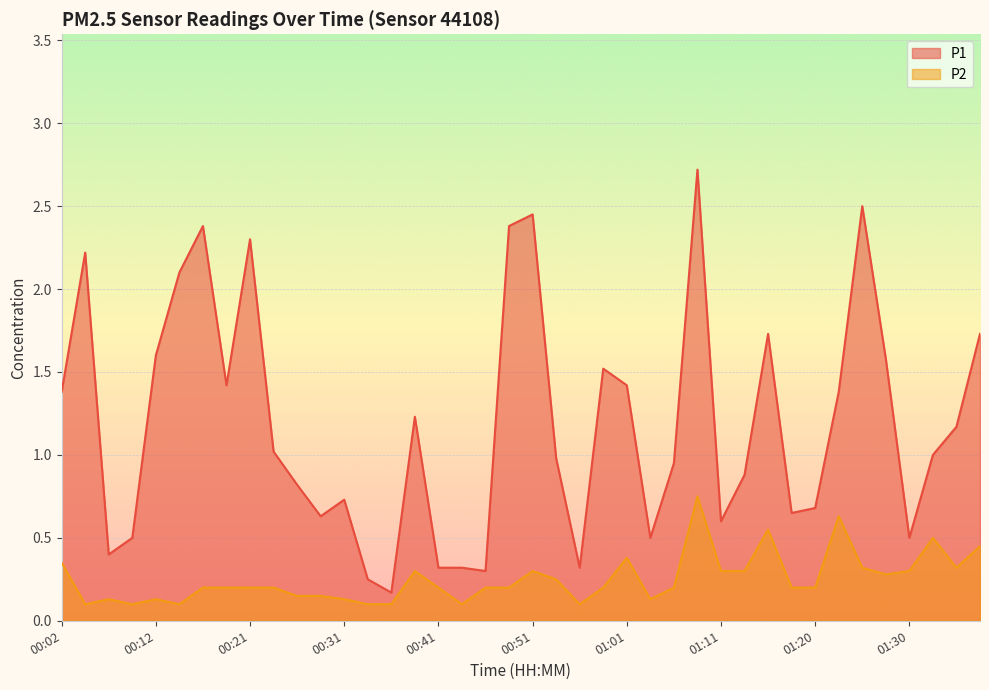

Where is P2 nearest to the value 0?

00:04